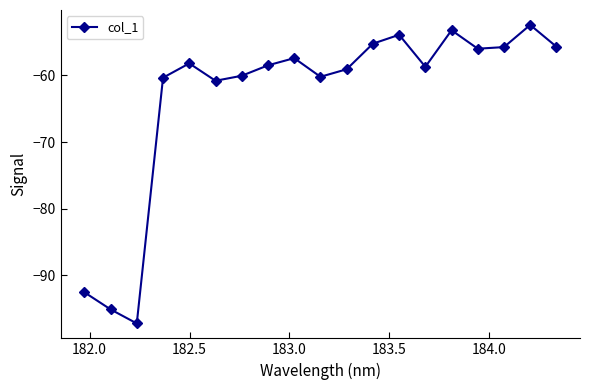

What is the value of the 2nd point from the left?

-95.1